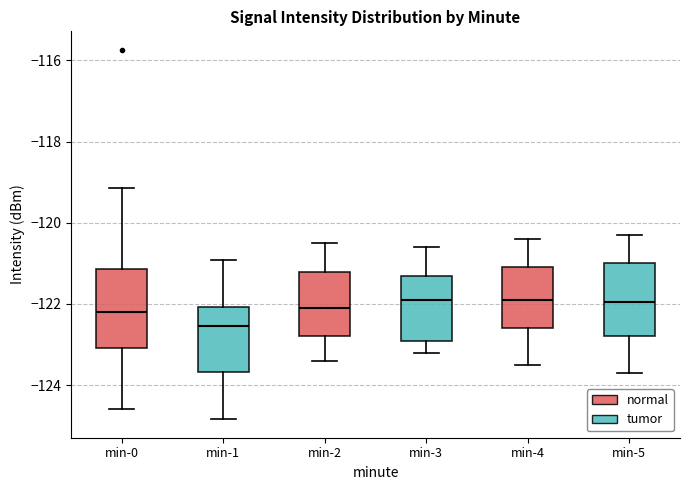

Reading left to right, transcribe this box plot: for each box, give where its median line is, the range the box spans, and where its two whiskers end, as read against the y-axis. The values are not printed on the chart, so give them approximately, as read against the axis.

min-0: median -122.2, box -123.0 to -121.2, whiskers -124.6 to -119.2
min-1: median -122.6, box -123.6 to -122.0, whiskers -124.8 to -121.0
min-2: median -122.0, box -122.8 to -121.2, whiskers -123.4 to -120.4
min-3: median -121.8, box -122.8 to -121.2, whiskers -123.2 to -120.6
min-4: median -121.8, box -122.6 to -121.0, whiskers -123.4 to -120.4
min-5: median -122.0, box -122.8 to -121.0, whiskers -123.6 to -120.2